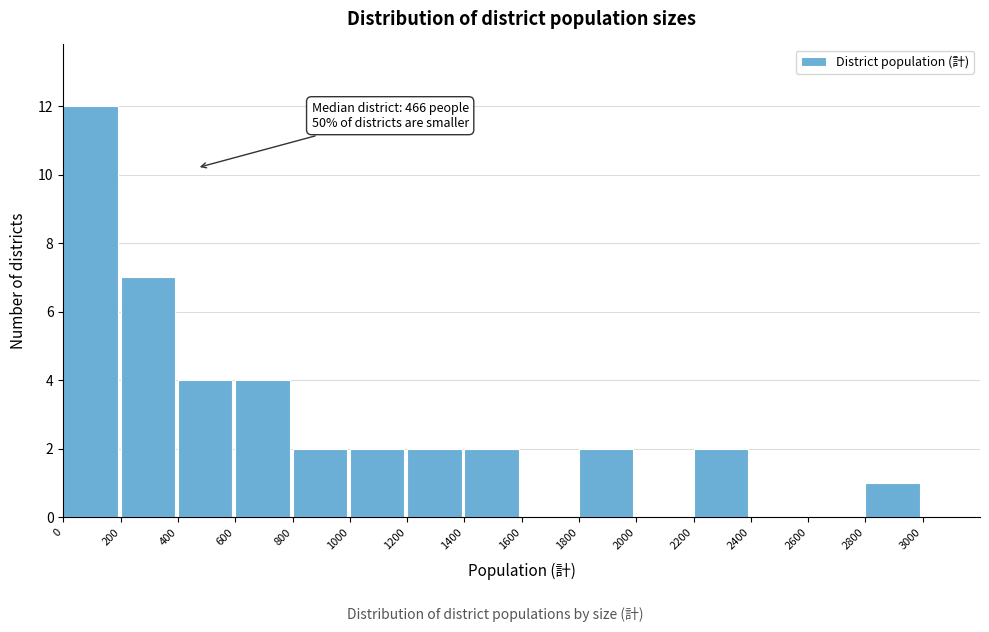

Which range on the x-axis has the tallest bar?

0 to 200